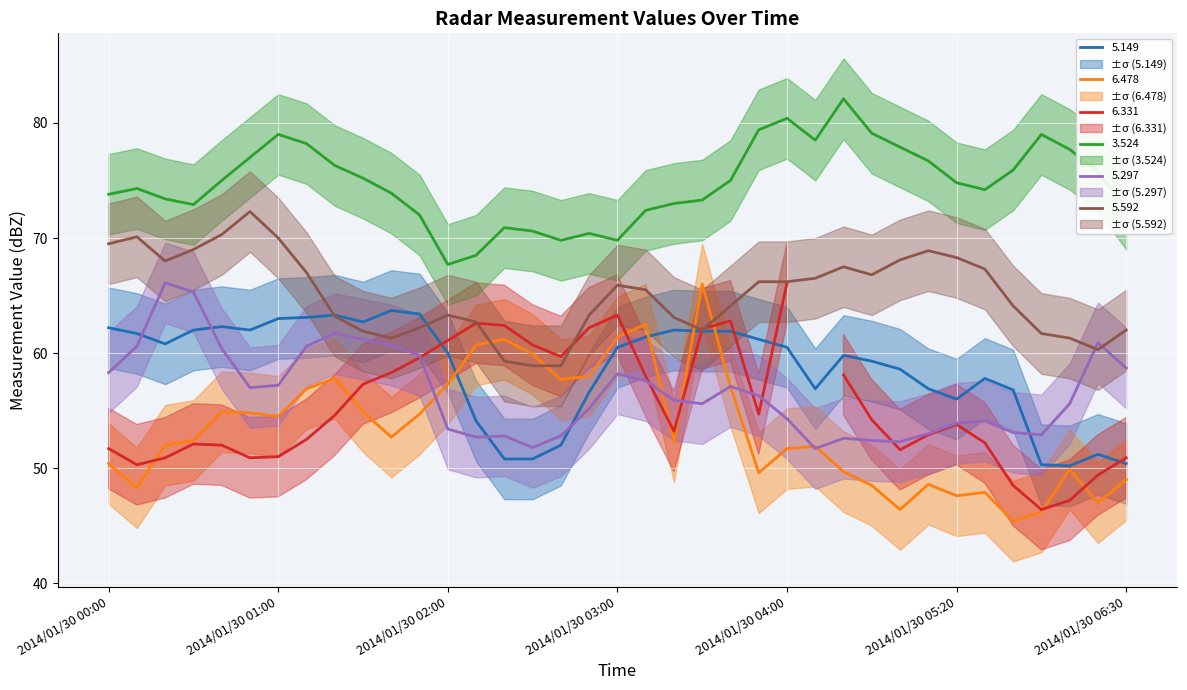

Is it true that   6.478 equals 49.7 at 2014/01/30 04:40?

True